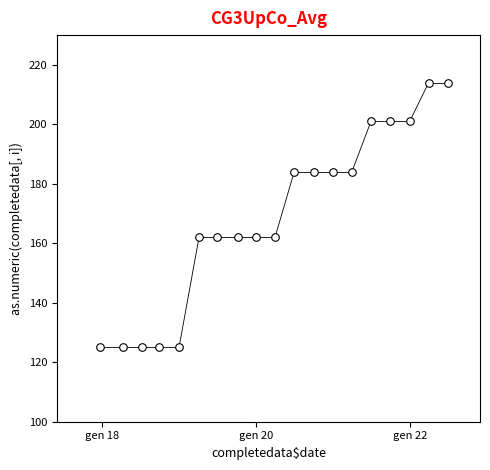

What is the range of Y values (max minus min)?

89